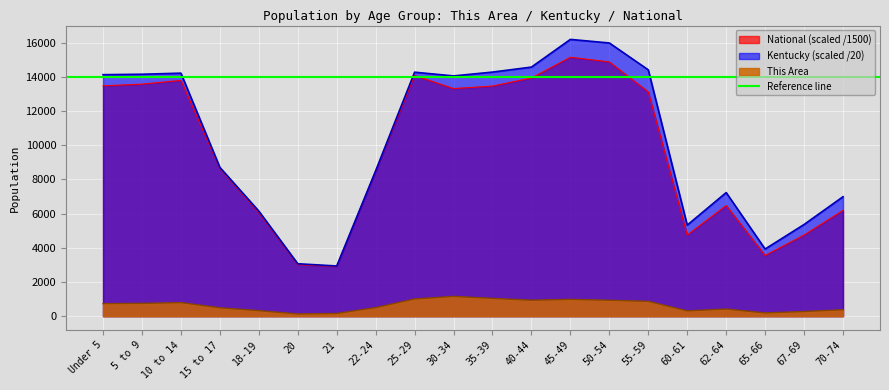

What is the difference between the maximum and minimum values in the Kentucky series?

13249.2